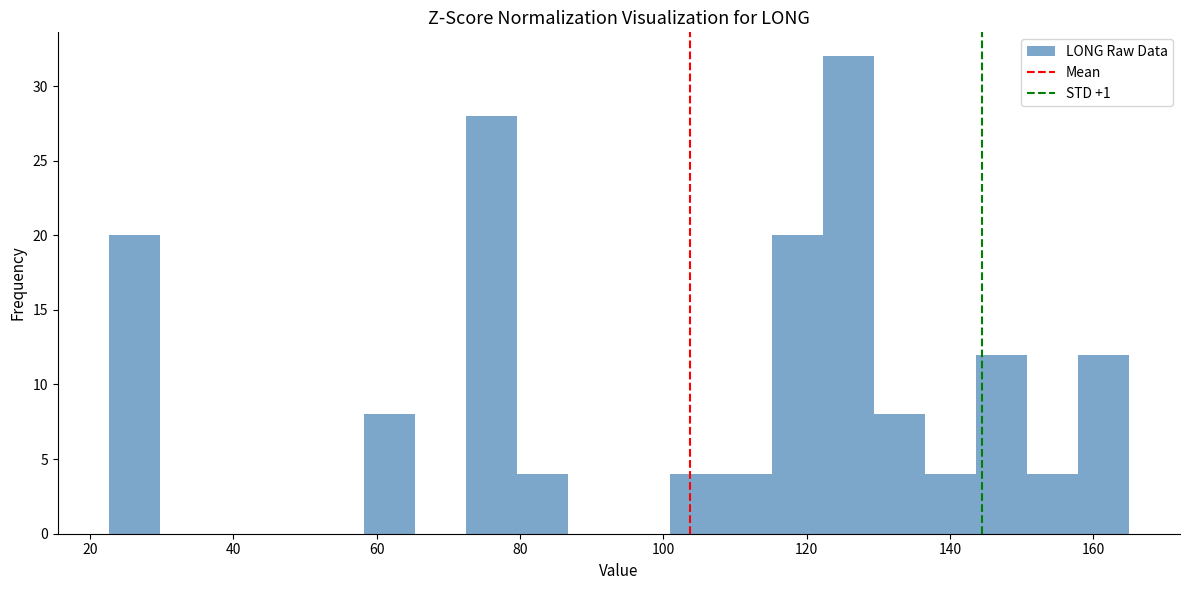

Read against the x-axis, roughly where is the centre of the tallest bar?

126